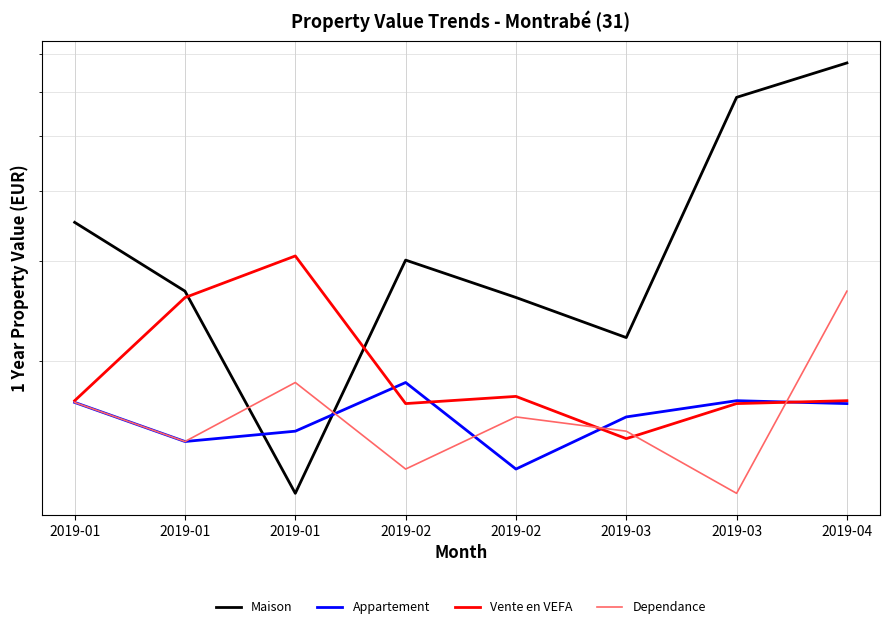

What is the average value of the Maison series?

347023